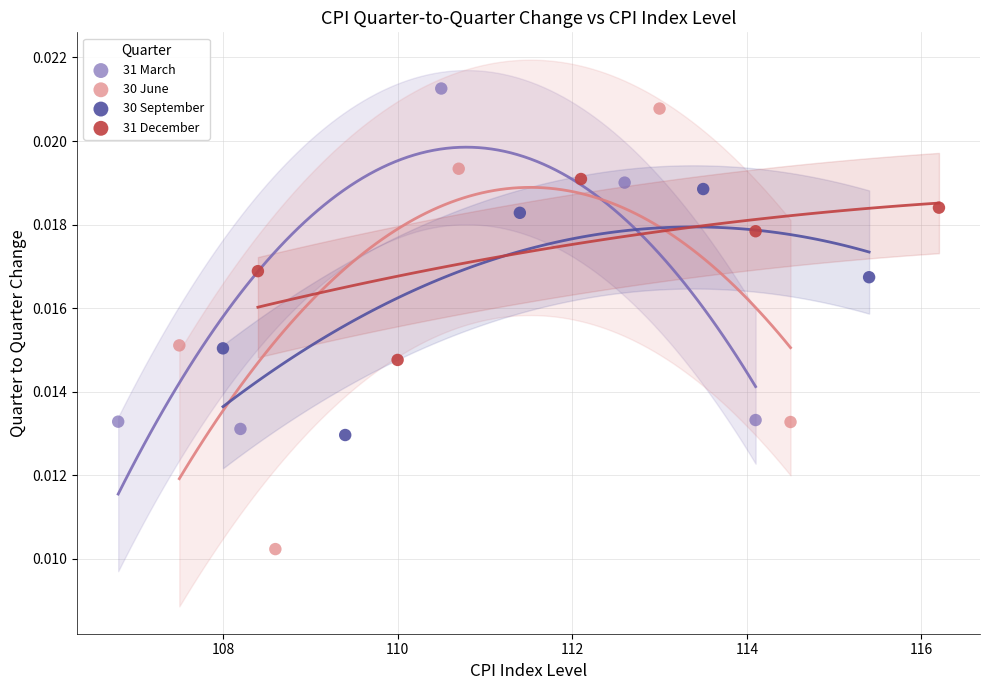

Which series reaches the minimum Y coordinate?

30 June